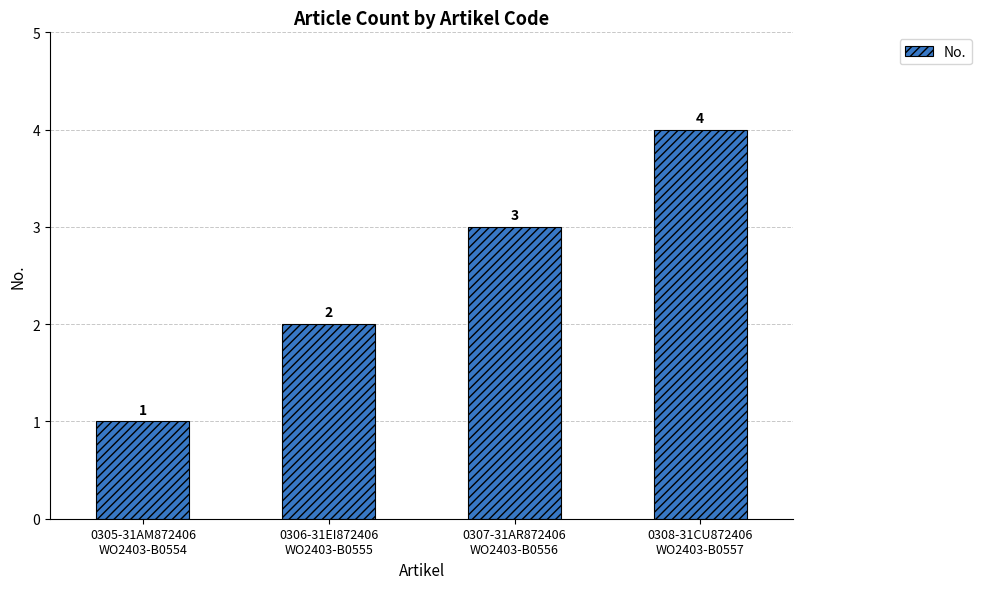

What is the label of the 3rd bar from the left?

0307-31AR872406
WO2403-B0556